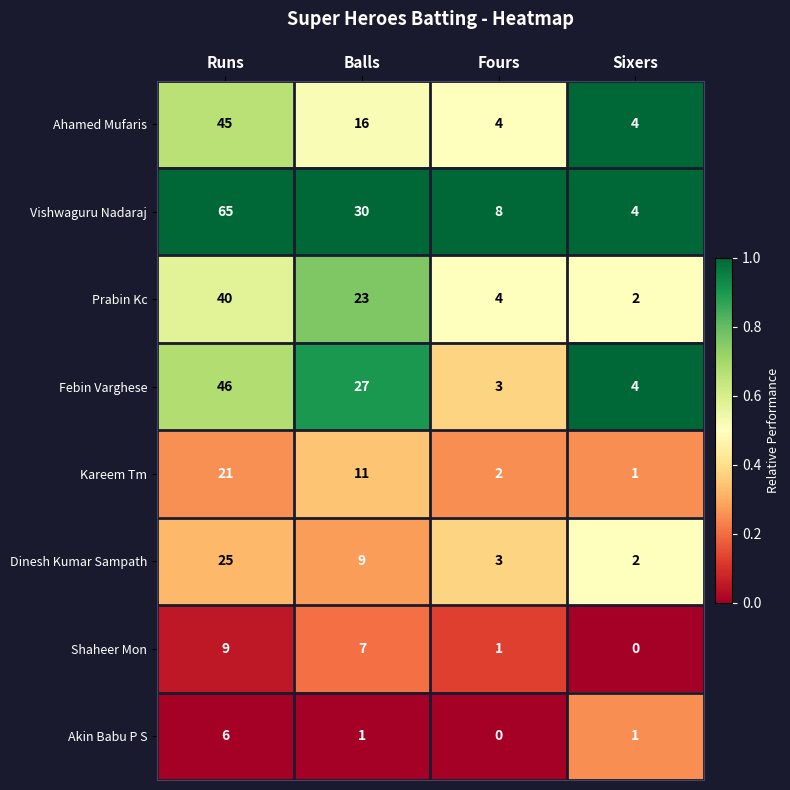

Where is Vishwaguru Nadaraj nearest to the value 34?

Balls